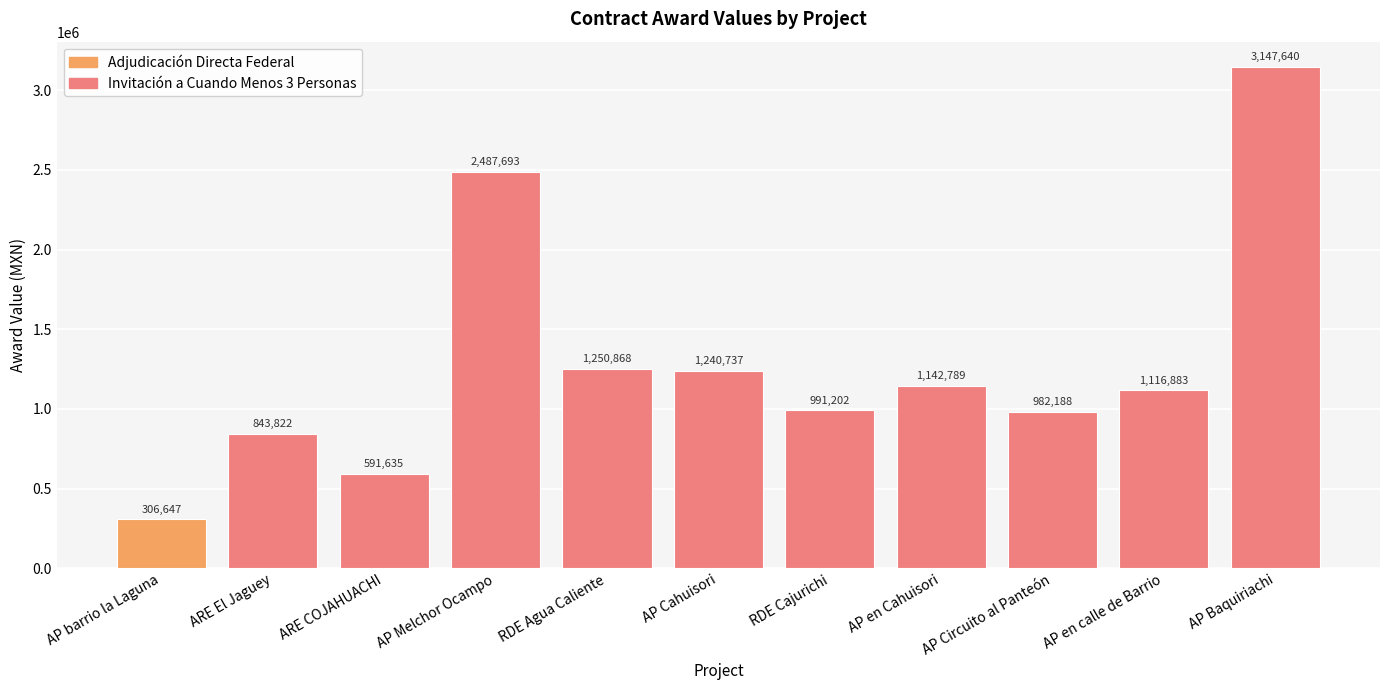

Rank the categories by value from lowest to highest.

AP barrio la Laguna, ARE COJAHUACHI, ARE El Jaguey, AP Circuito al Panteón, RDE Cajurichi, AP en calle de Barrio, AP en Cahuisori, AP Cahuisori, RDE Agua Caliente, AP Melchor Ocampo, AP Baquiriachi